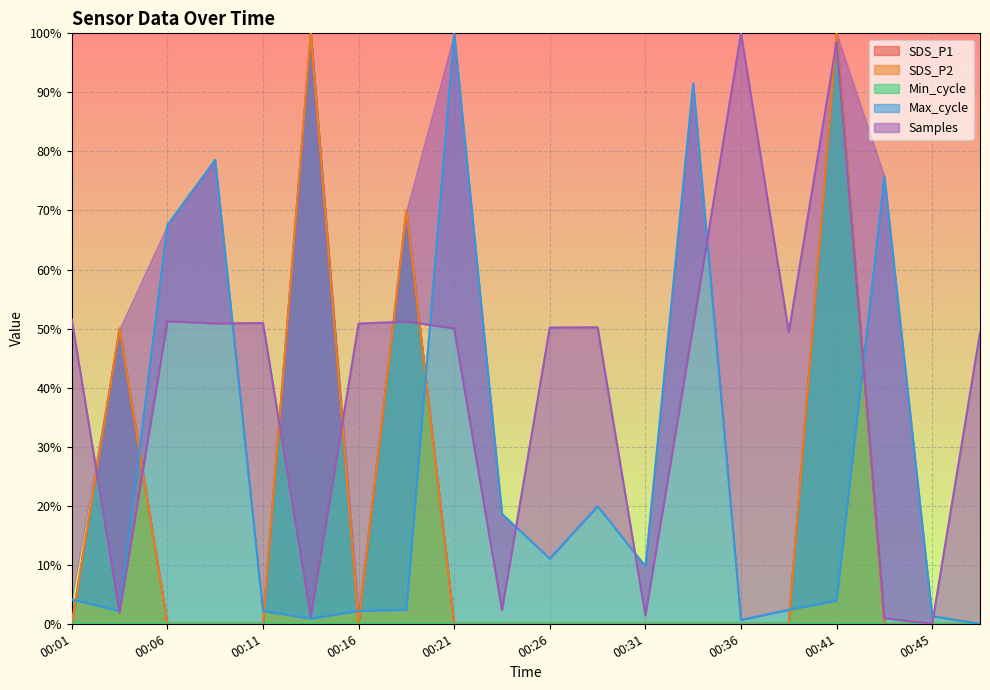

Rank the series at 00:19 from highest to lowest value.

SDS_P1, SDS_P2, Samples, Max_cycle